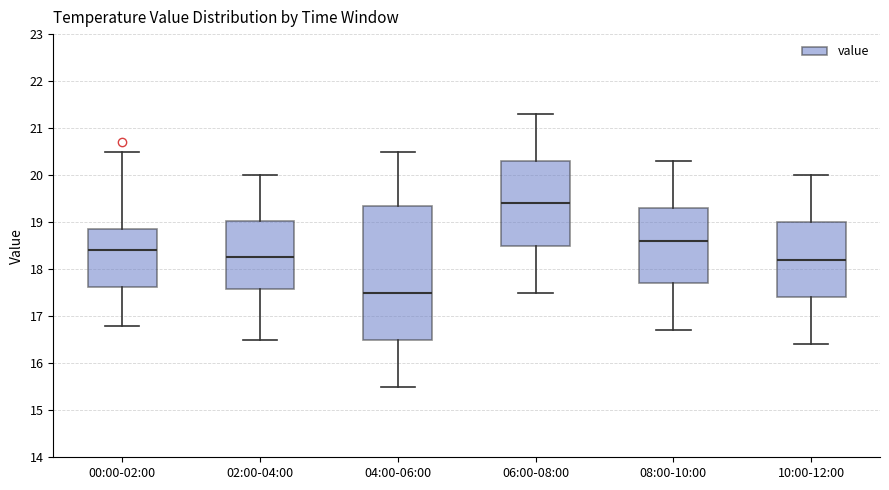

Which box's median line is the highest?

06:00-08:00